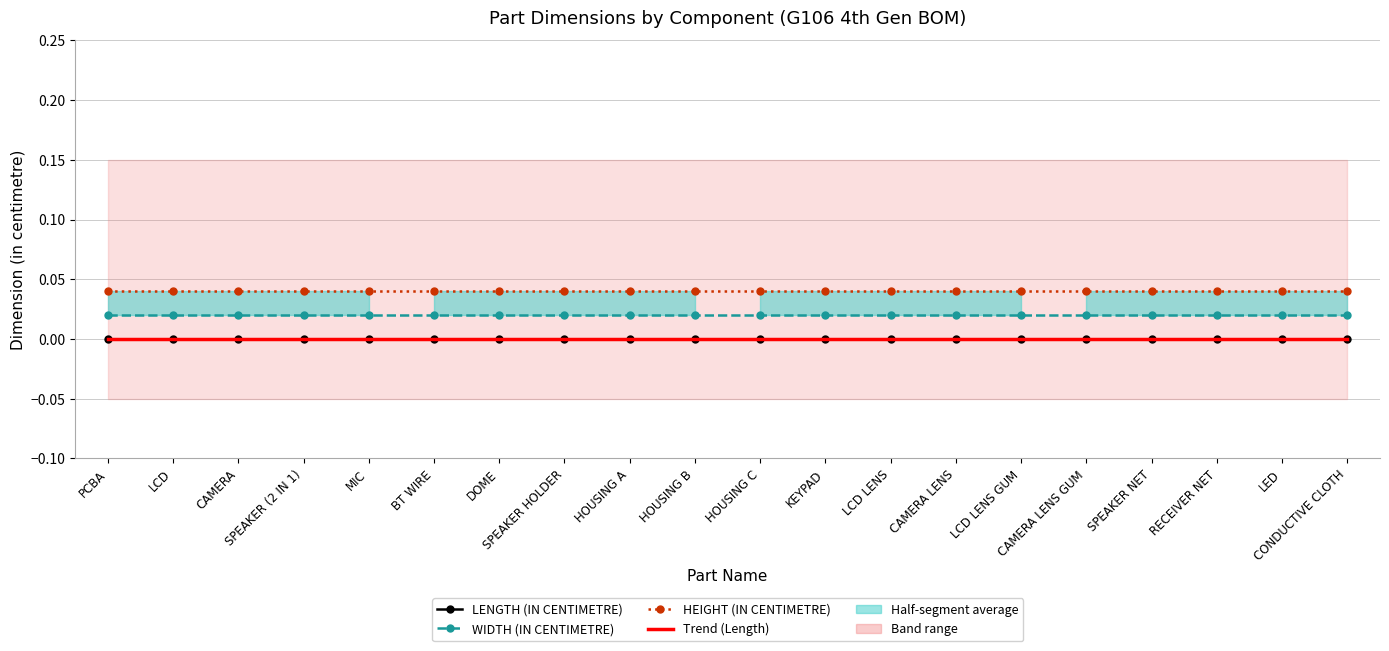

At which category does the chart reach its peak across all series?

PCBA